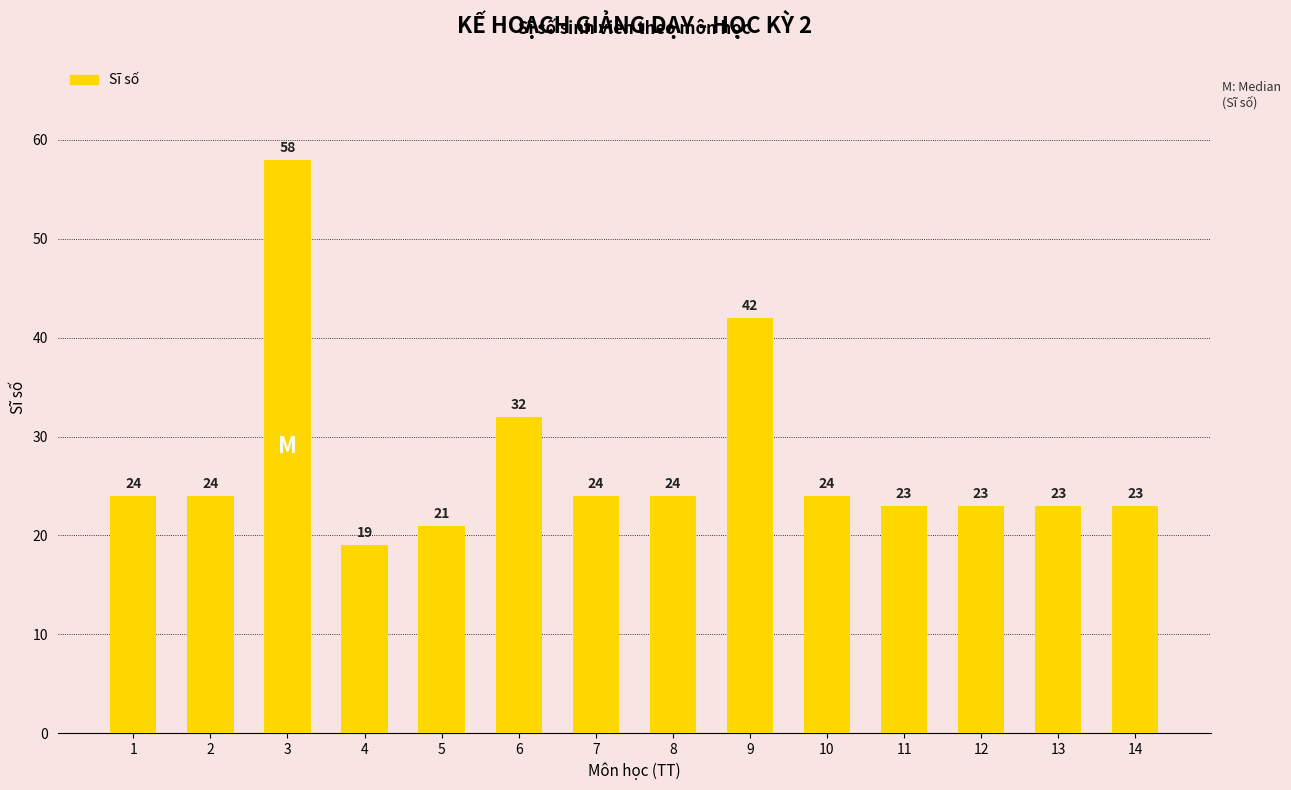

Is it true that the value at 12 is 23?

True